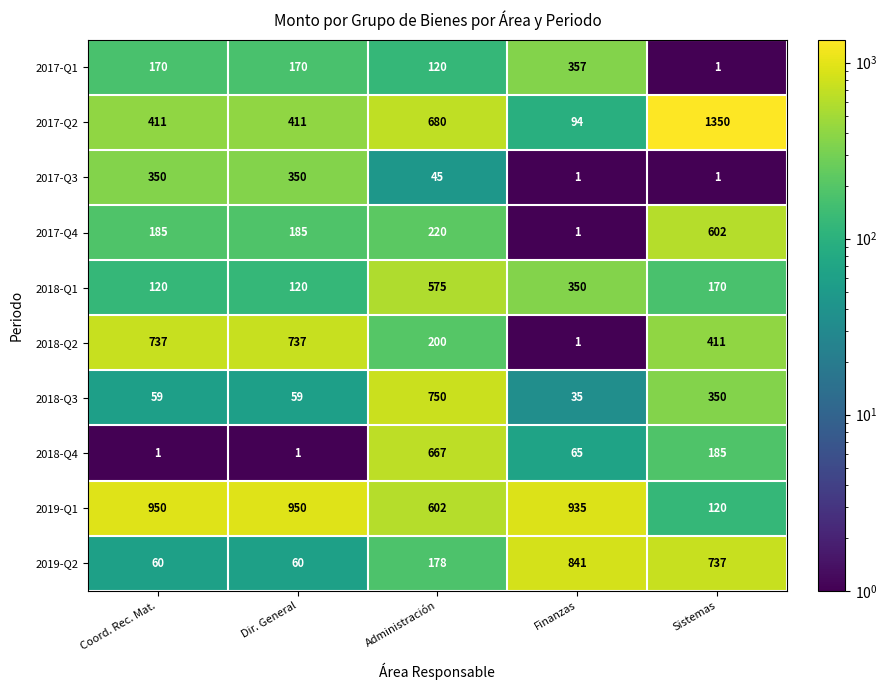

What is the difference between the maximum and minimum values in the 2018-Q1 series?

455